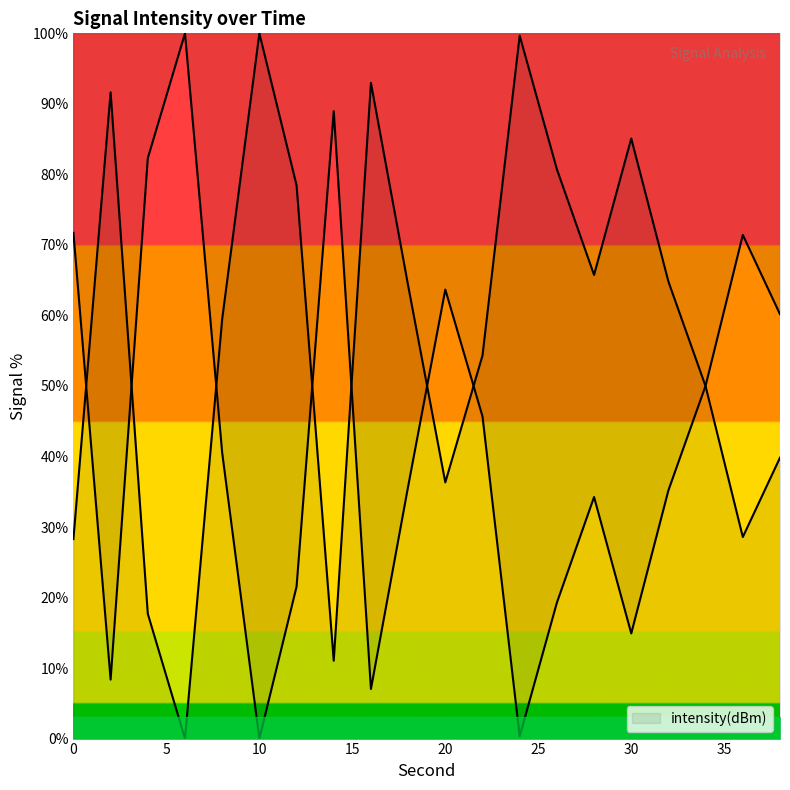

Reading left to right, transcribe all the data shown in this chart.

28.3	91.6	17.7	0.0	59.5	100.0	78.5	11.0	93.0	64.2	36.3	54.3	99.7	80.7	65.7	85.1	64.8	49.9	28.6	39.8